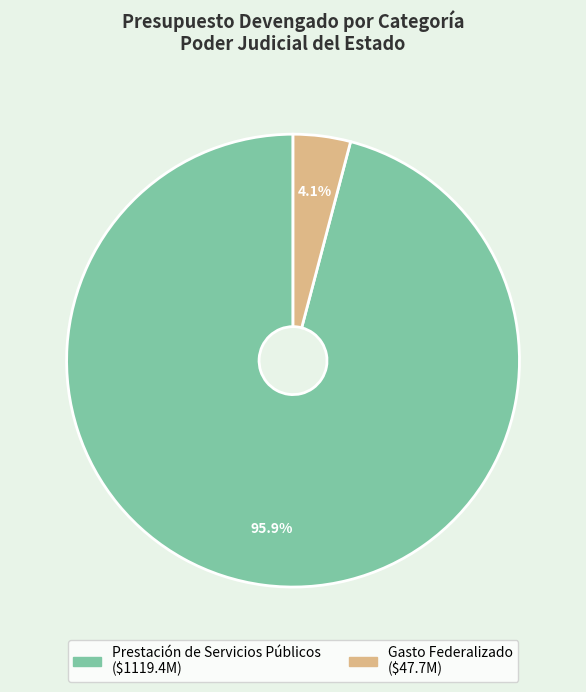

To the nearest percent, what is the difference between the largest and smallest slice percentages?

92%